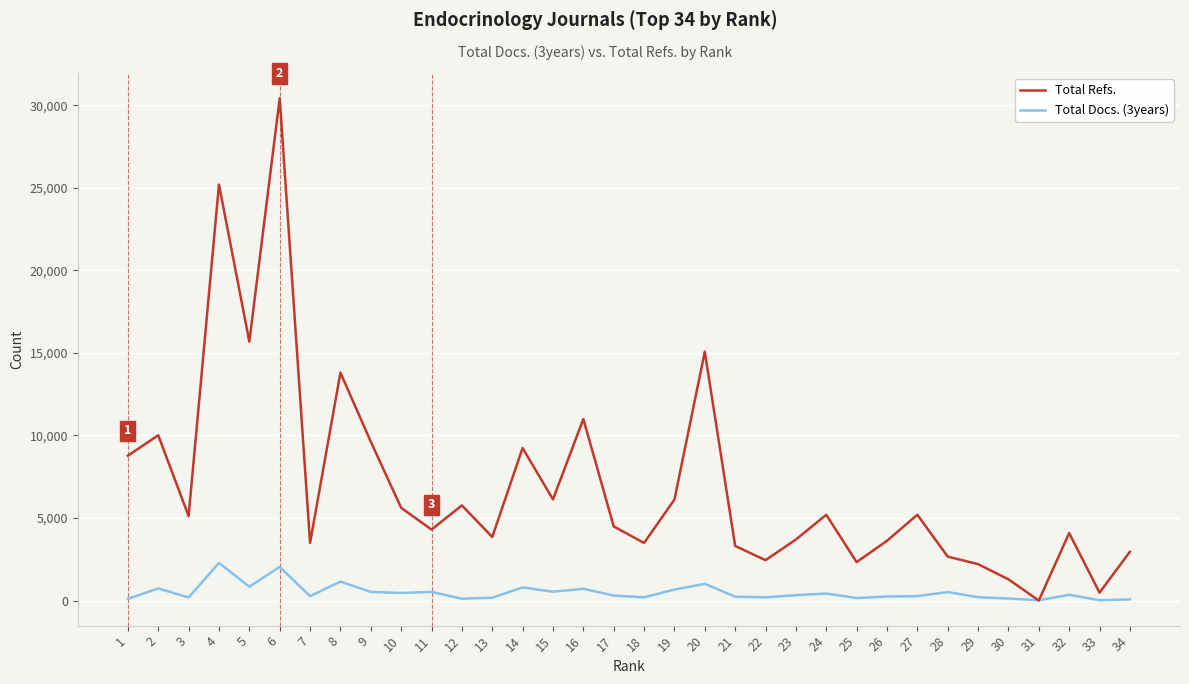

At which label is Total Refs. closest to 15212?

20